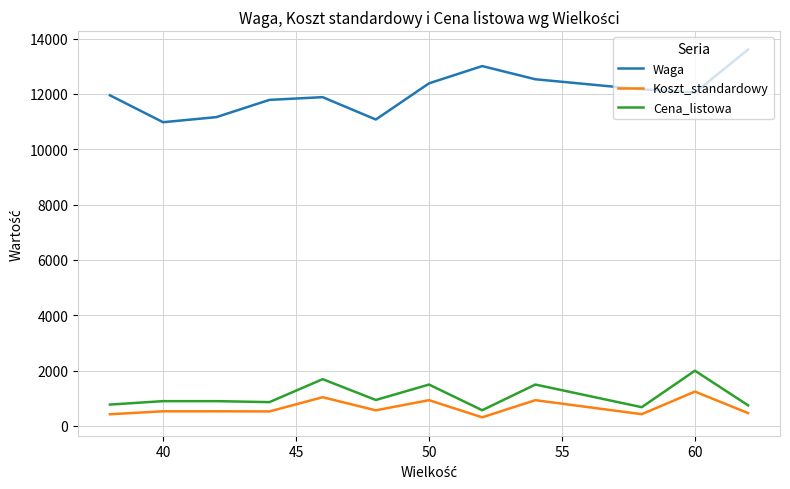

What is the difference between the maximum and minimum values in the Cena_listowa series?

1429.3